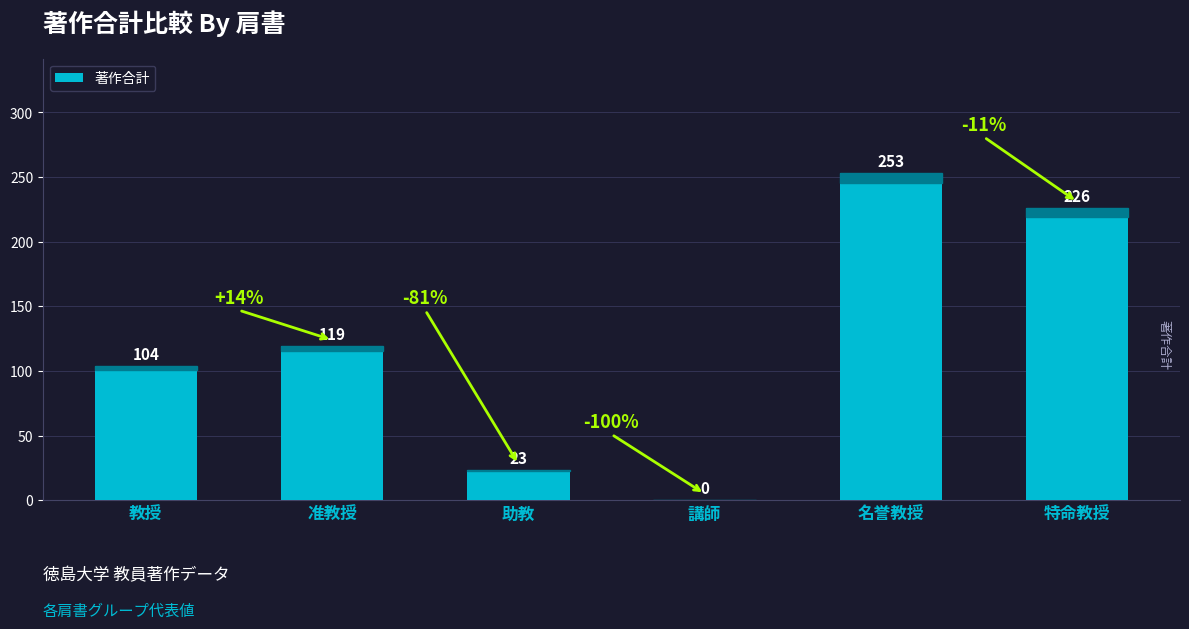

The value at 特命教授 is 314. True or false?

False